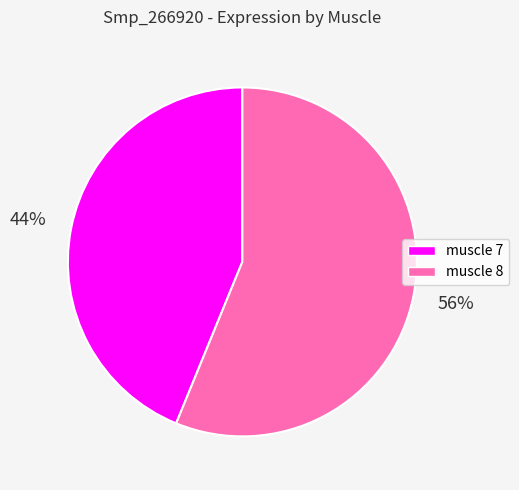

What percentage is the muscle 7 slice, to the nearest percent?

44%